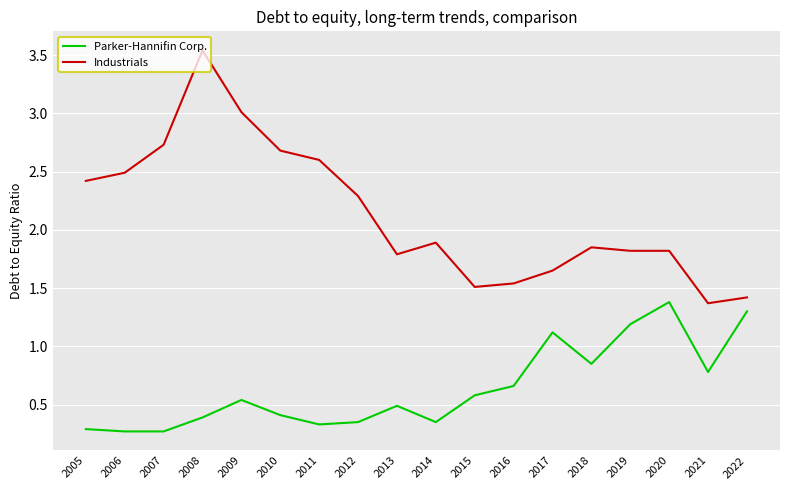

What is the total value across all series at 2014?

2.2